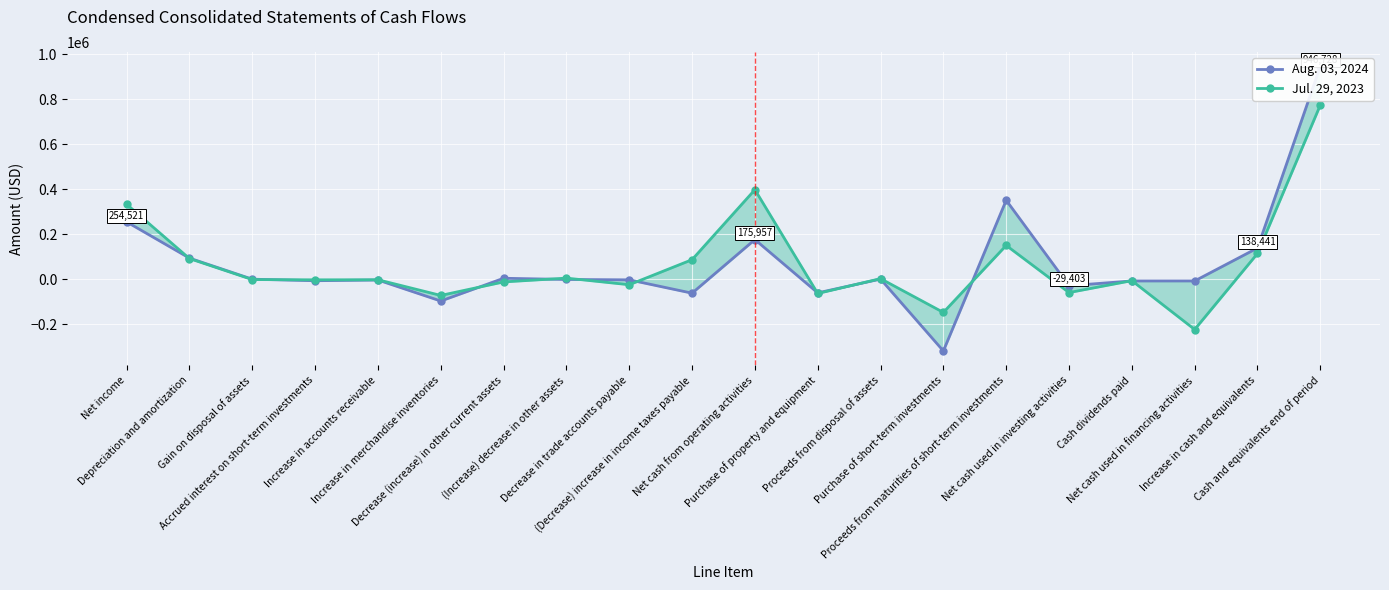

What is the label of the 2nd point from the right?

Increase in cash and equivalents